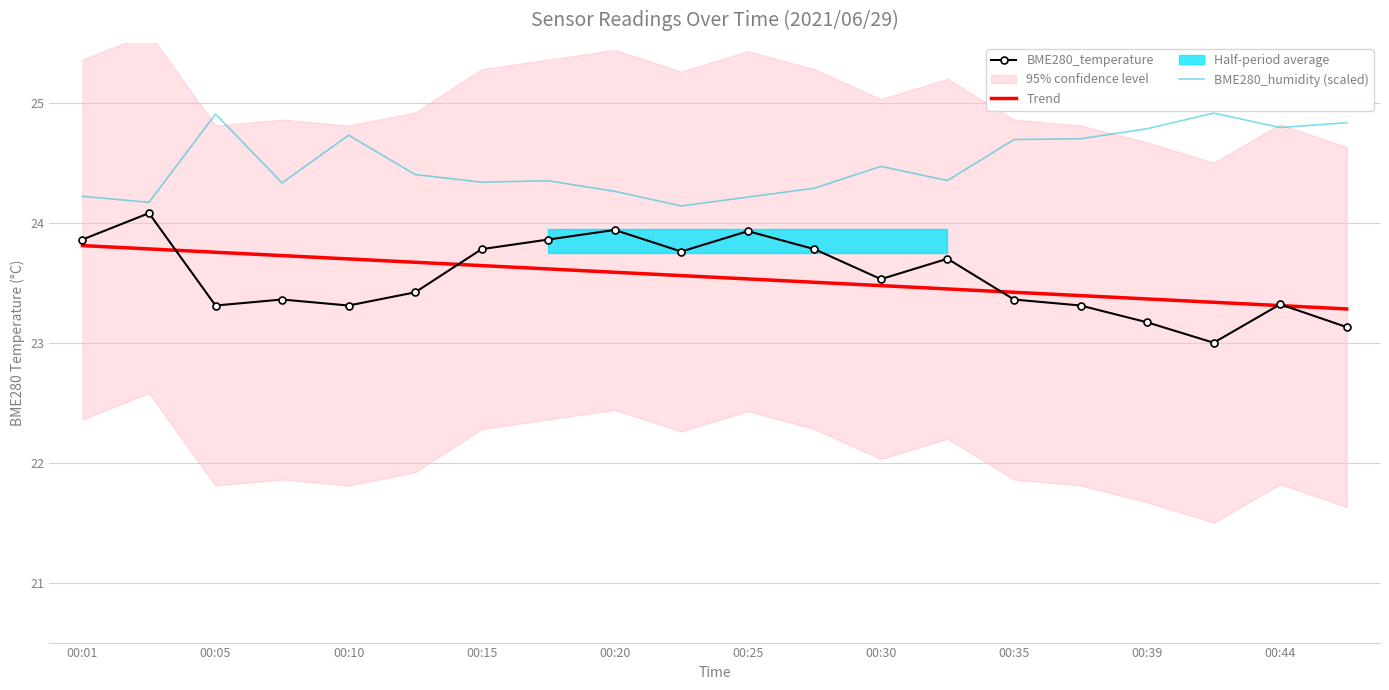

Which series has the widest spread of values?

BME280_temperature